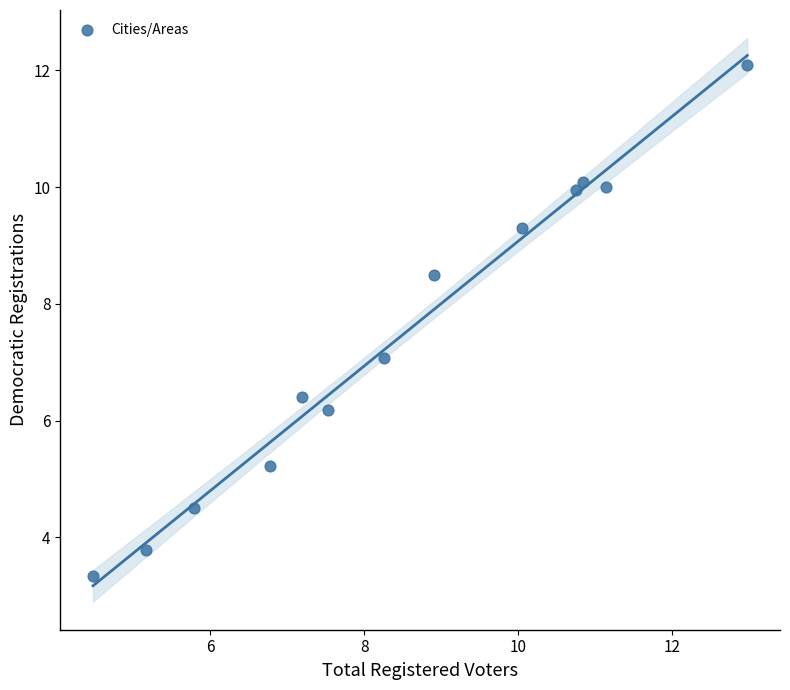

What is the range of X values (max minus min)?

8.5